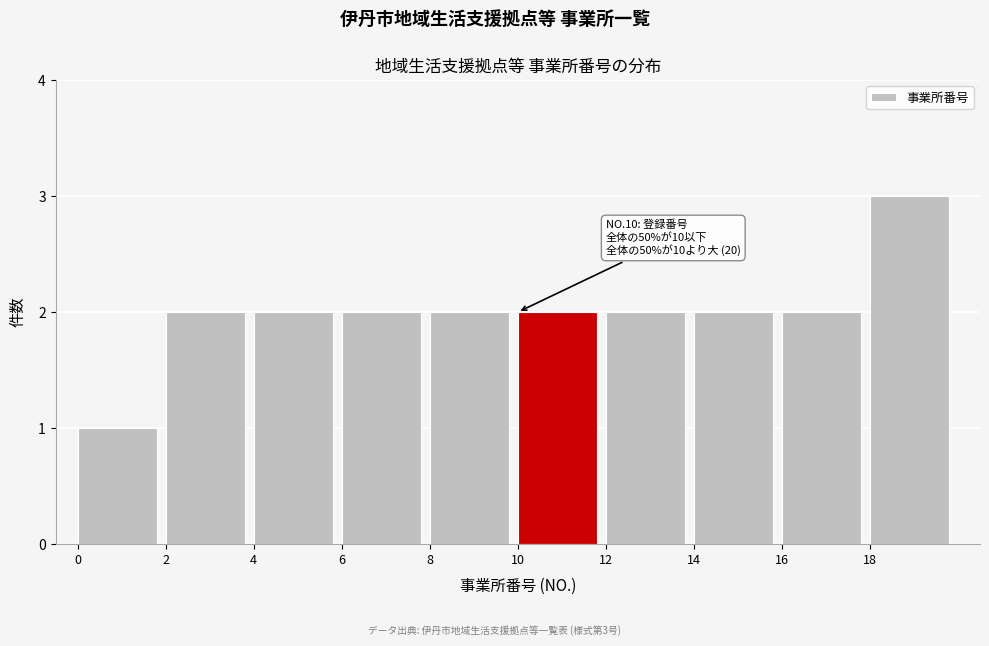

Which range on the x-axis has the tallest bar?

18 to 20